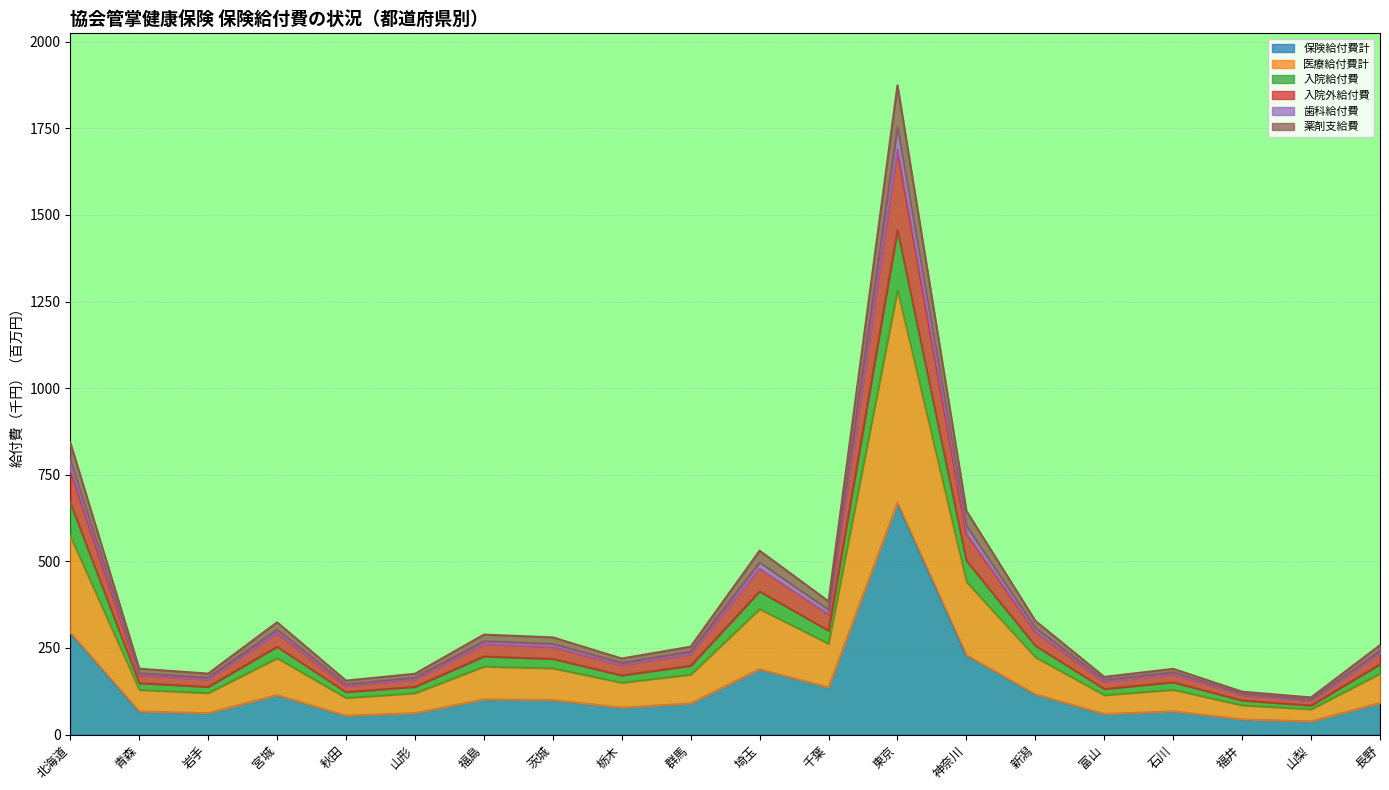

What are all the series names shown in the legend?

保険給付費計, 医療給付費計, 入院給付費, 入院外給付費, 歯科給付費, 薬剤支給費